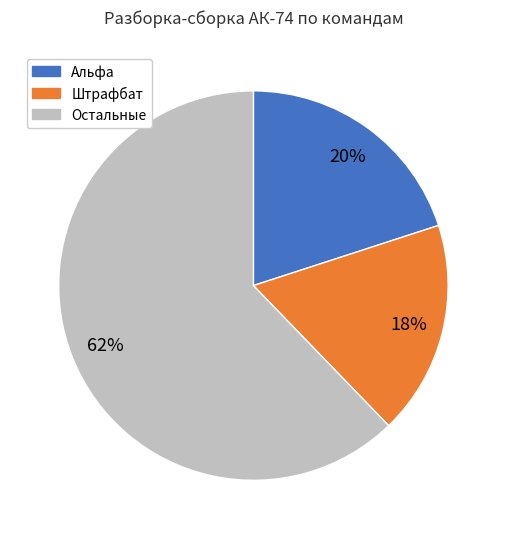

To the nearest percent, what is the difference between the largest and smallest slice percentages?

44%